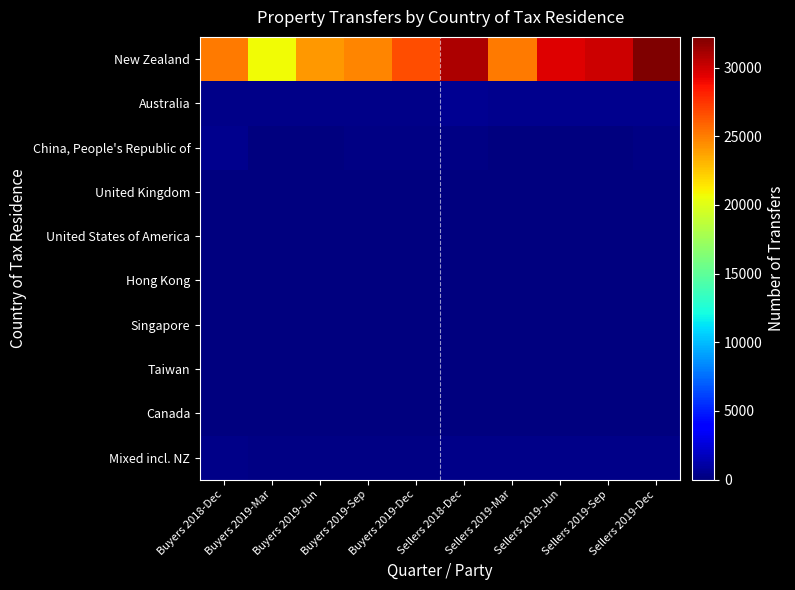

What is the minimum value shown in the chart?

6